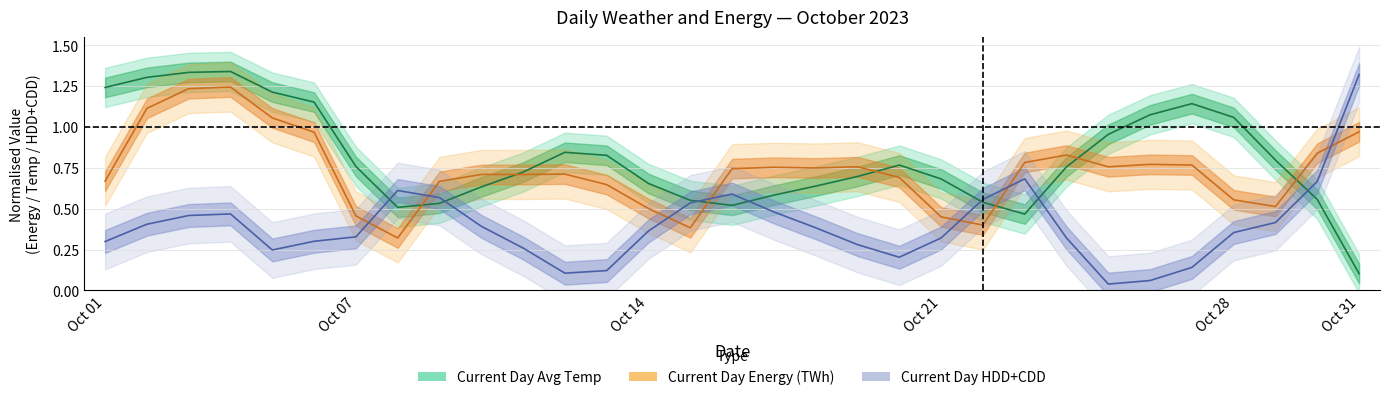

What is the maximum value shown in the chart?

1.3